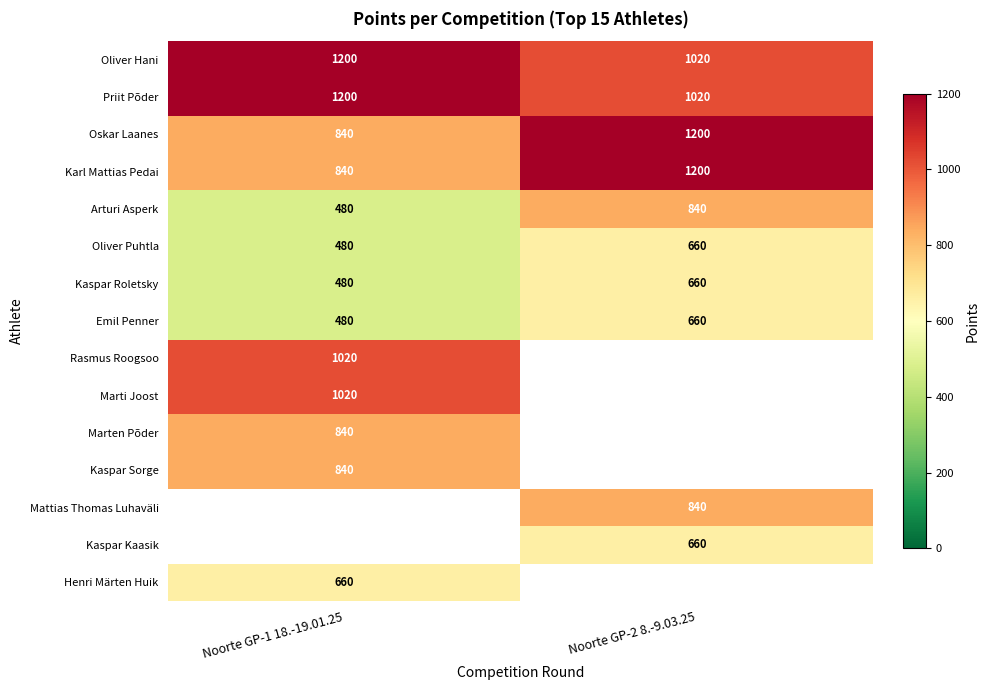

What is the maximum value shown in the chart?

1200.0